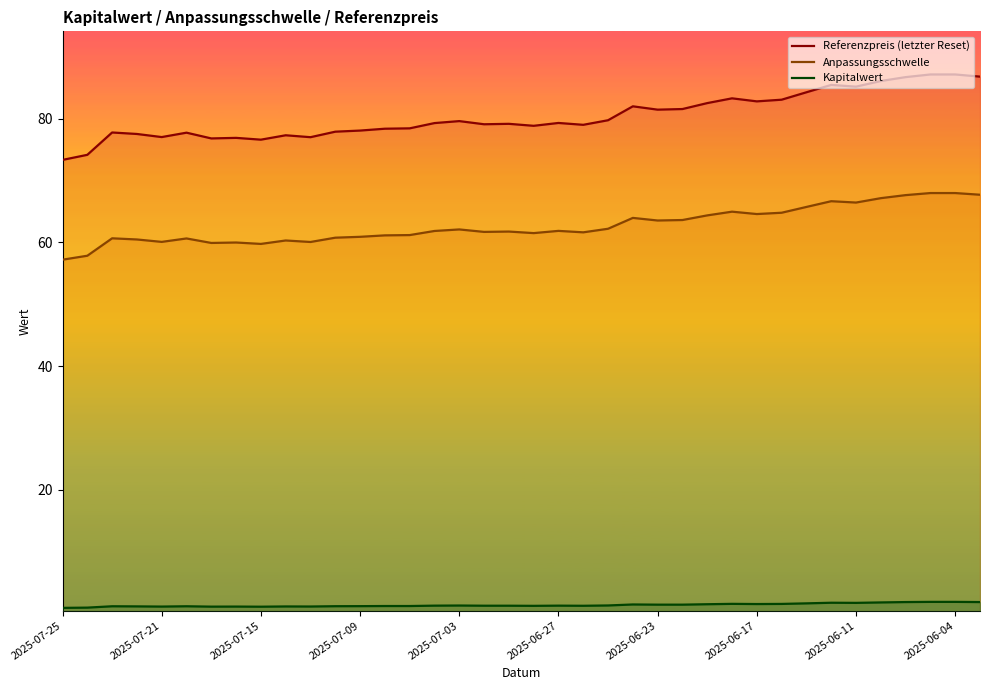

Is it true that Referenzpreis (letzter Reset) equals 78.1 at 2025-07-09?

True